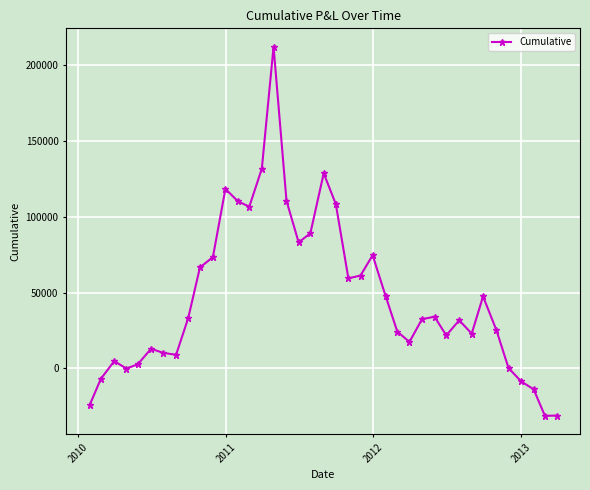

How many data points does each series have?

39